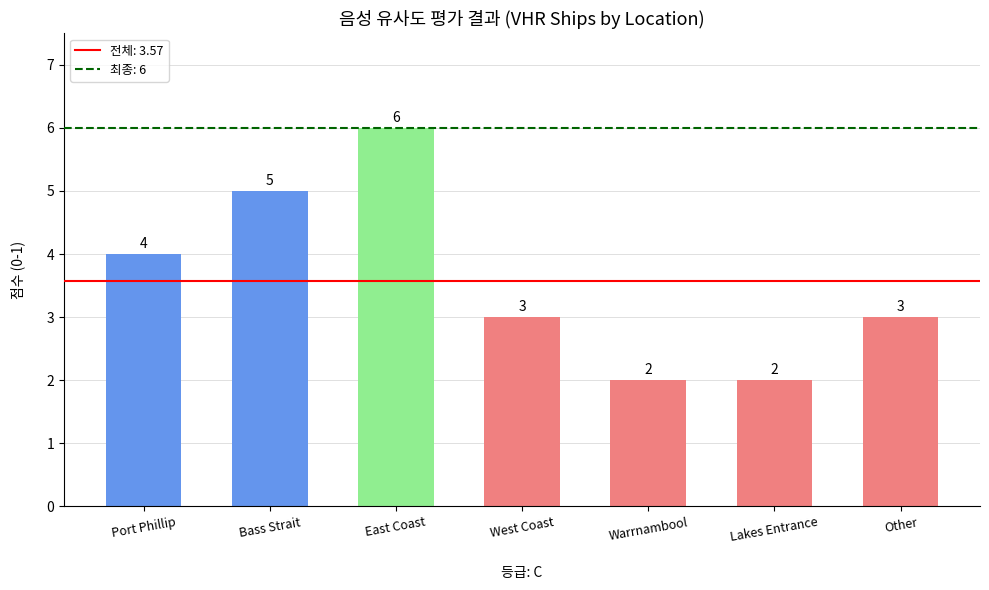

What is the sum of all values?

25